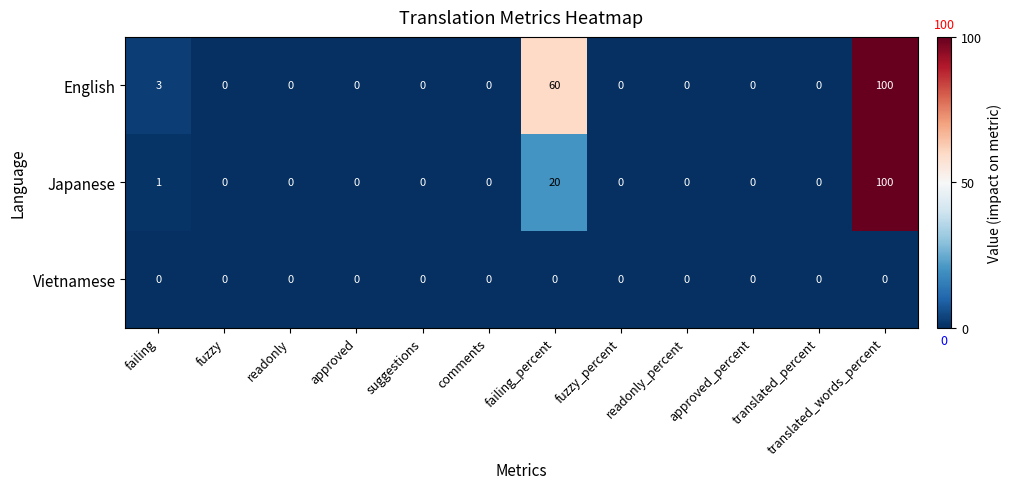

What is the spread (max minus min) of values at translated_words_percent?

100